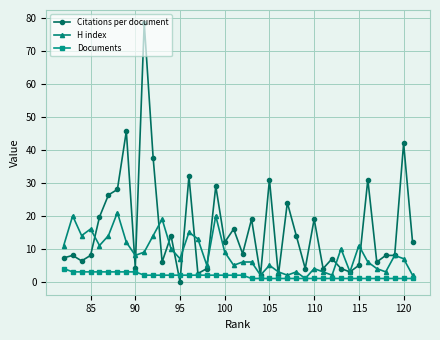

Rank the series by their maximum value, from lowest to highest.

Documents, H index, Citations per document